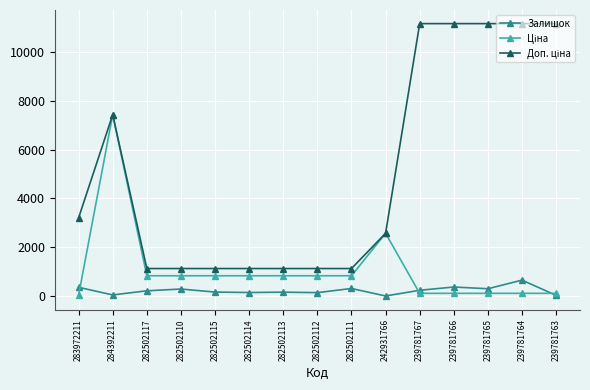

How many lines are shown in the chart?

3